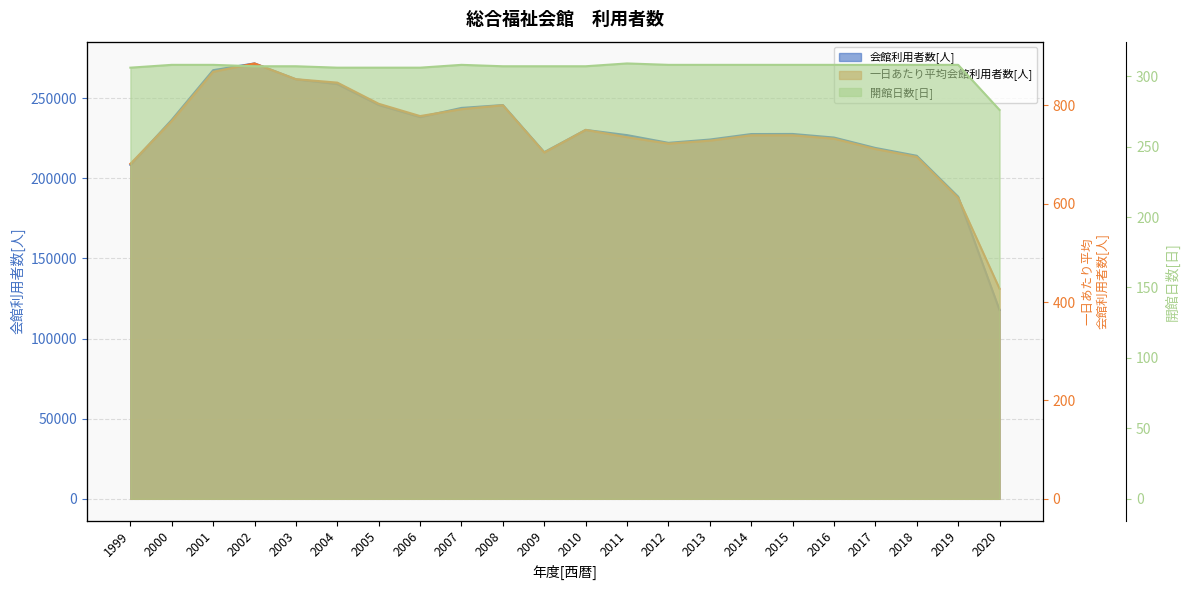

Is it true that 開館日数[日] equals 308 at 2014?

True